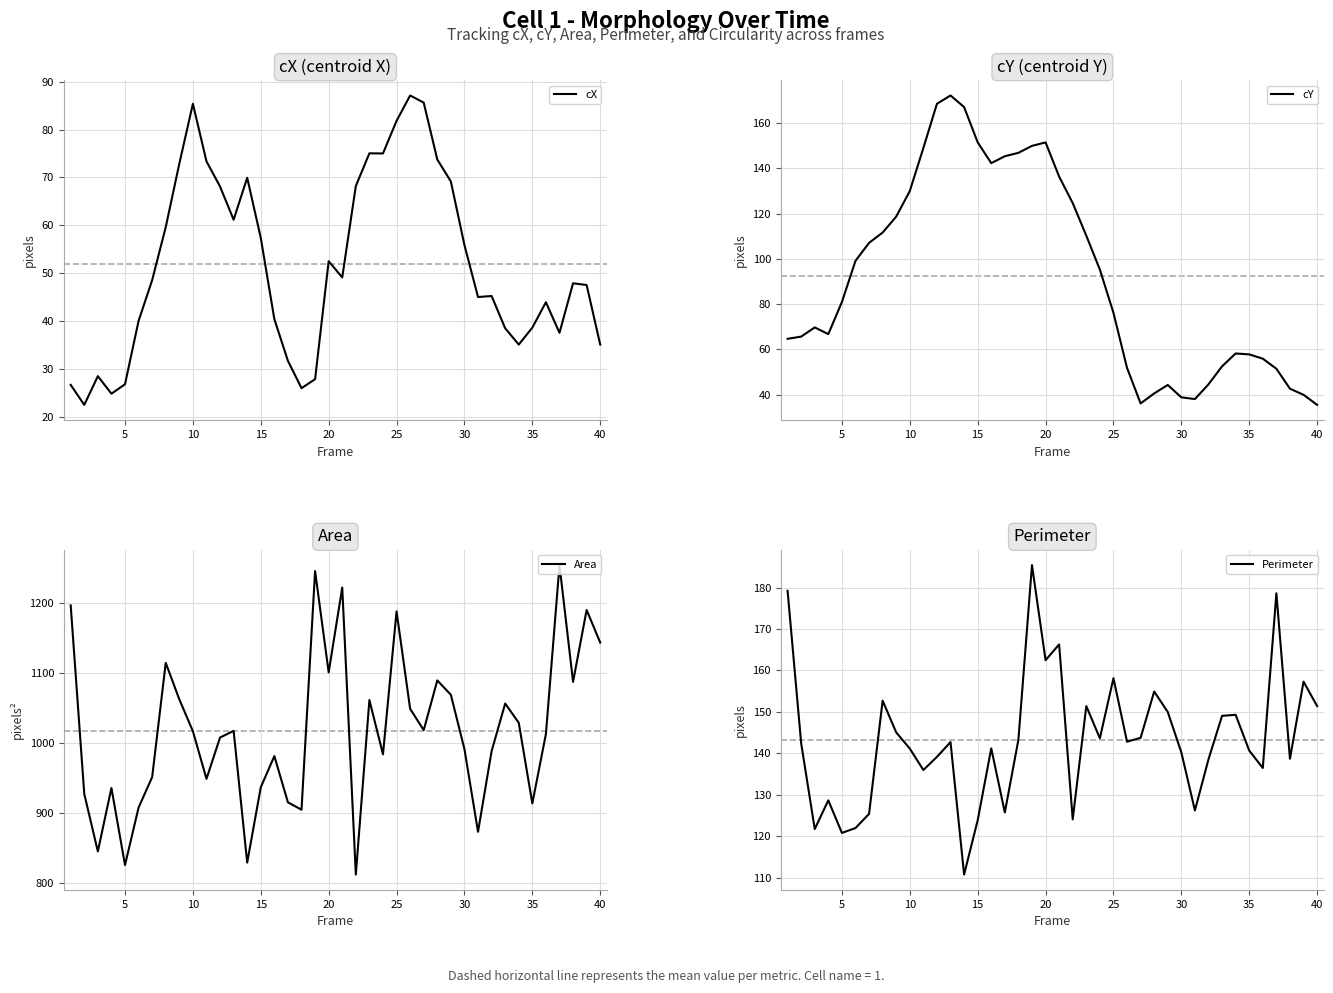

In Perimeter, how many points are higher than both neighbors (excluding endpoints)?

12